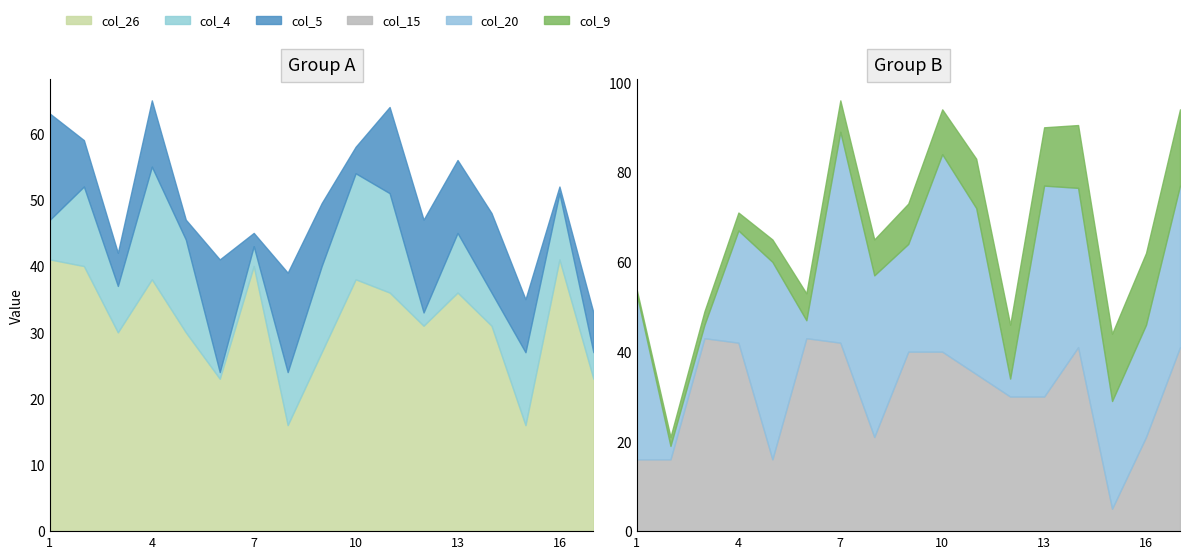

True or false: col_20 has a value of 14 at 17.

False